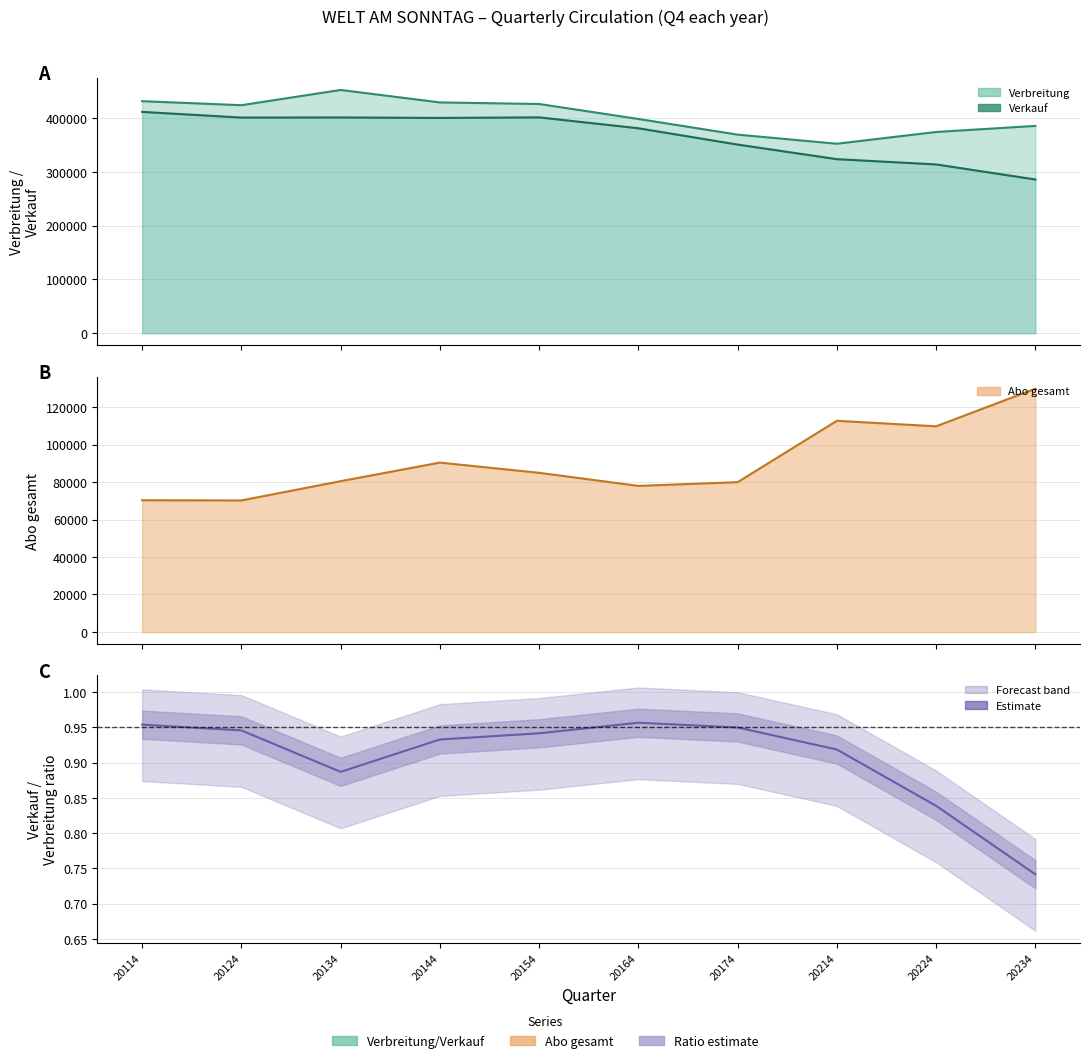

What is the sum of the Verbreitung values at 20114 and 20124?

855848